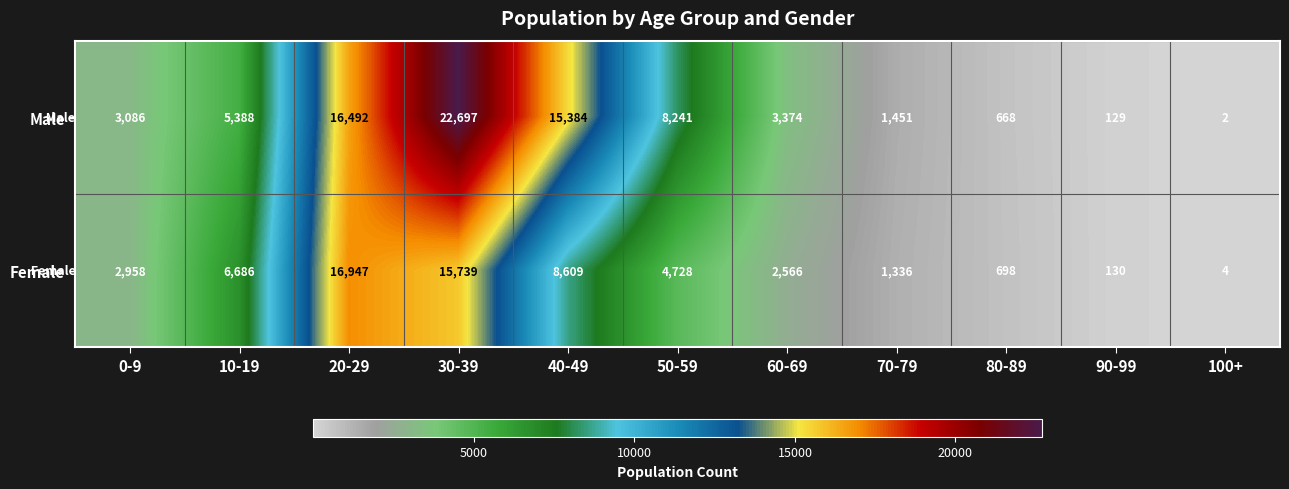

The value of Male at 30-39 is 22697. True or false?

True